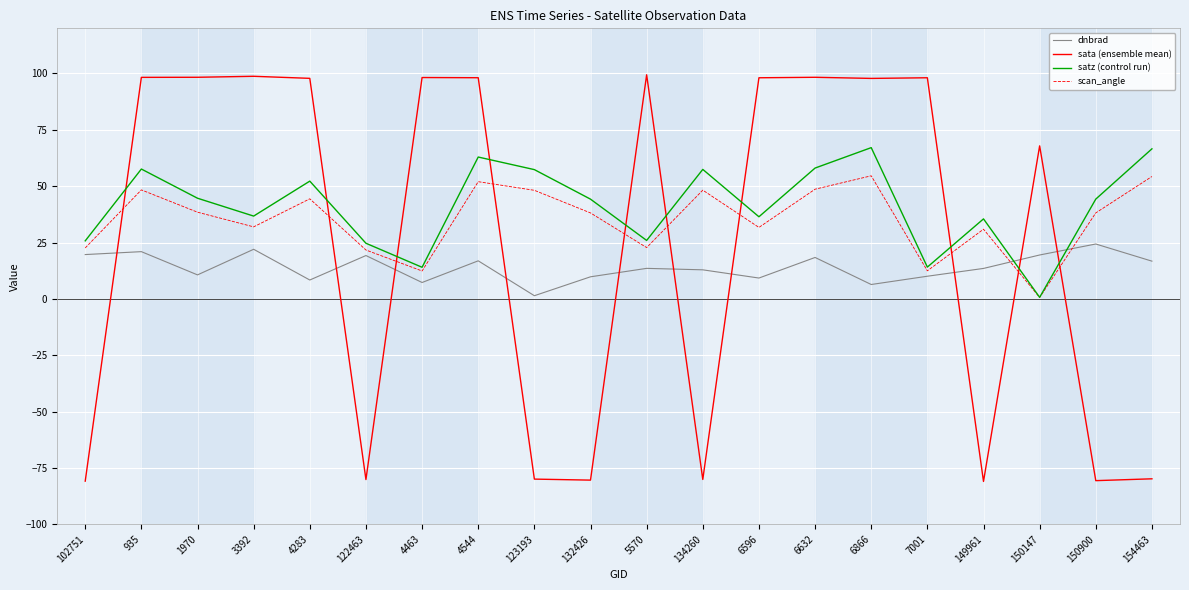

Between 4283 and 6866, which series saw the biggest shift?

satz (control run)